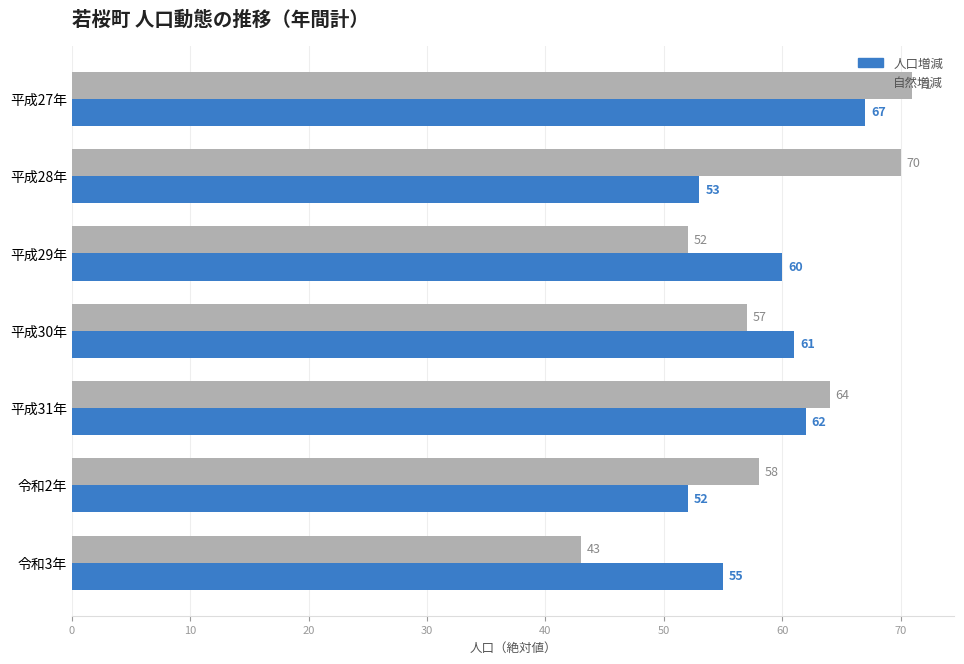

List the series in order of their overall mean, lowest first.

人口増減, 自然増減